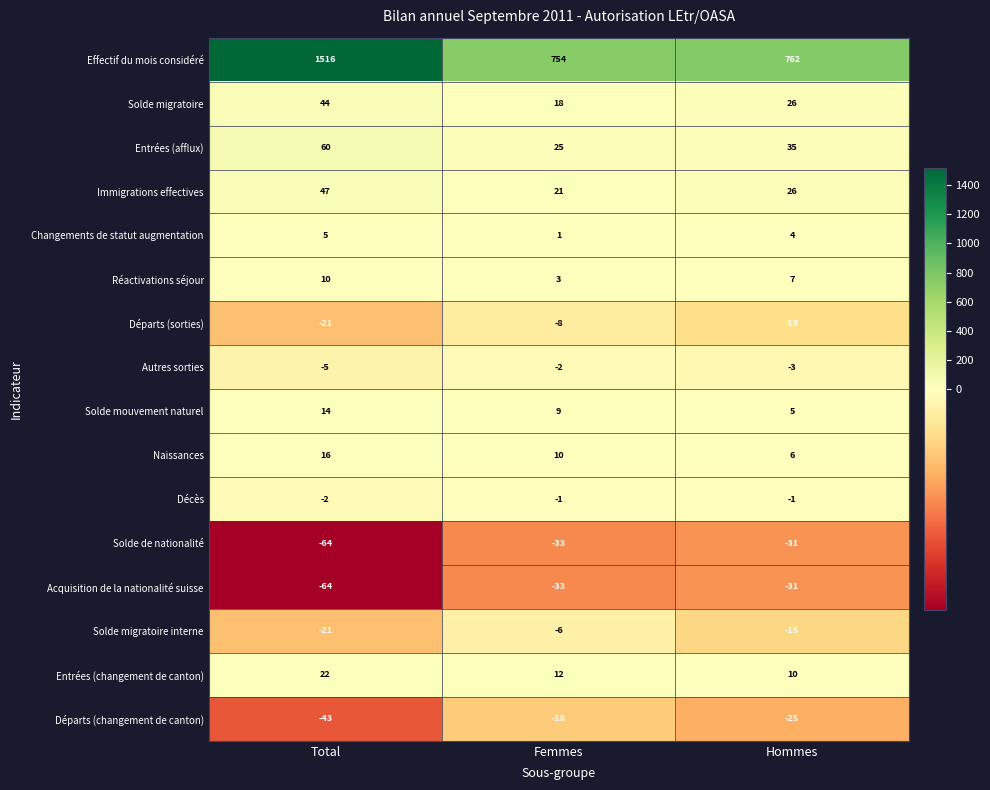

What is the total value across all series at Total?

1514